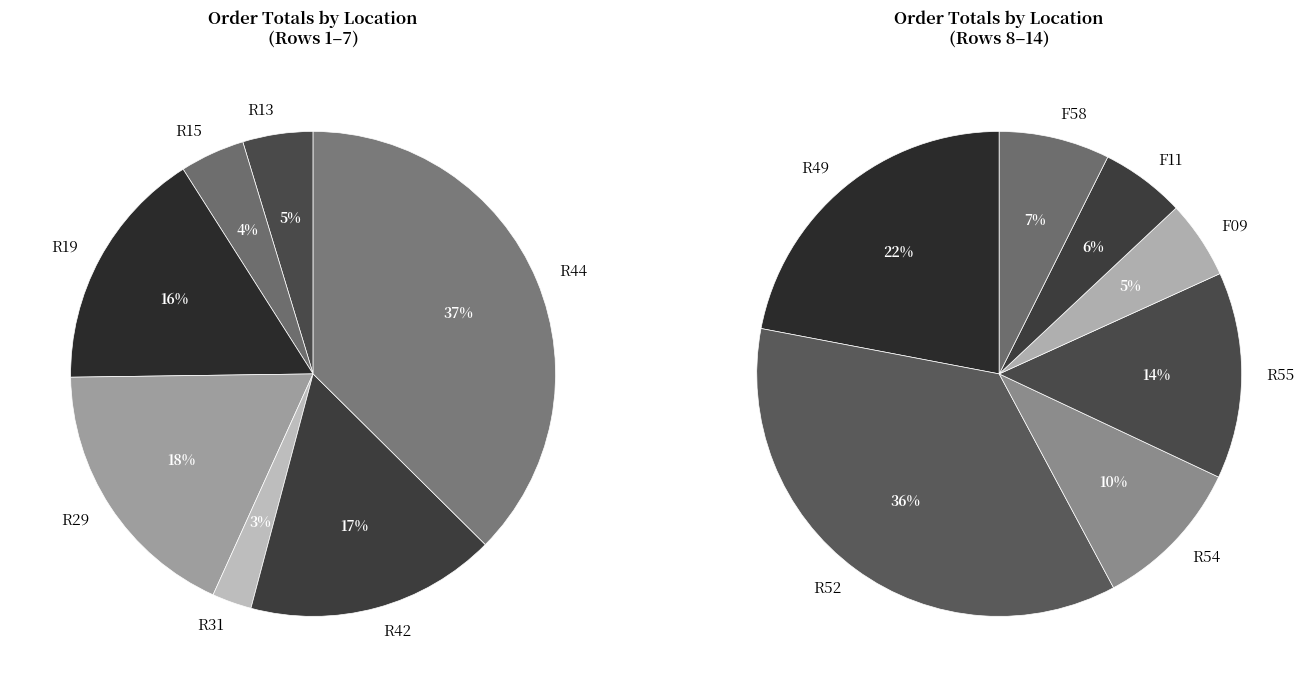

Which slice is the largest?

R52